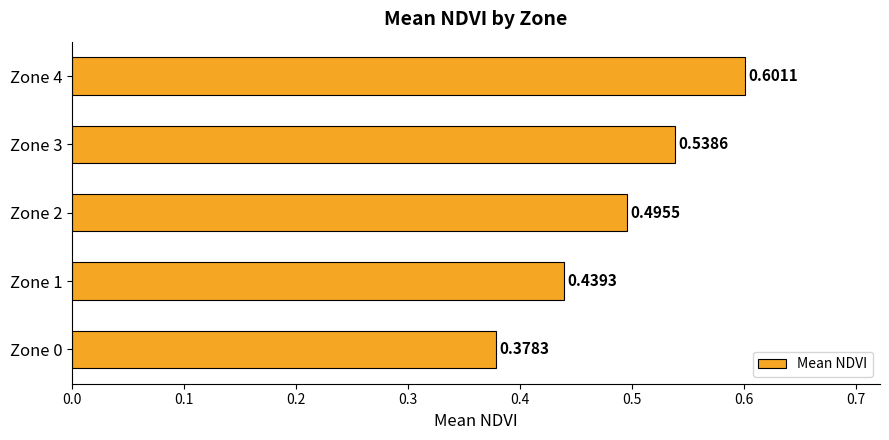

What is the difference between the second highest and second lowest values?

0.1